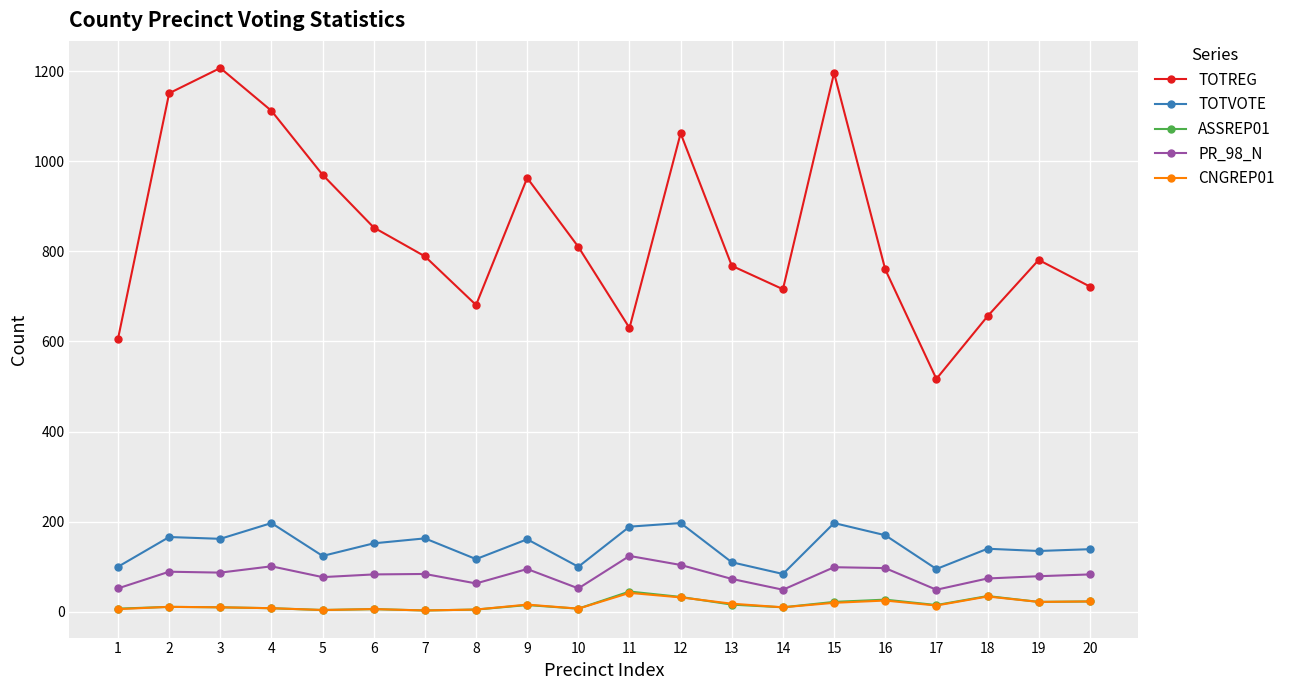

What is the difference between the maximum and minimum values in the TOTREG series?

690